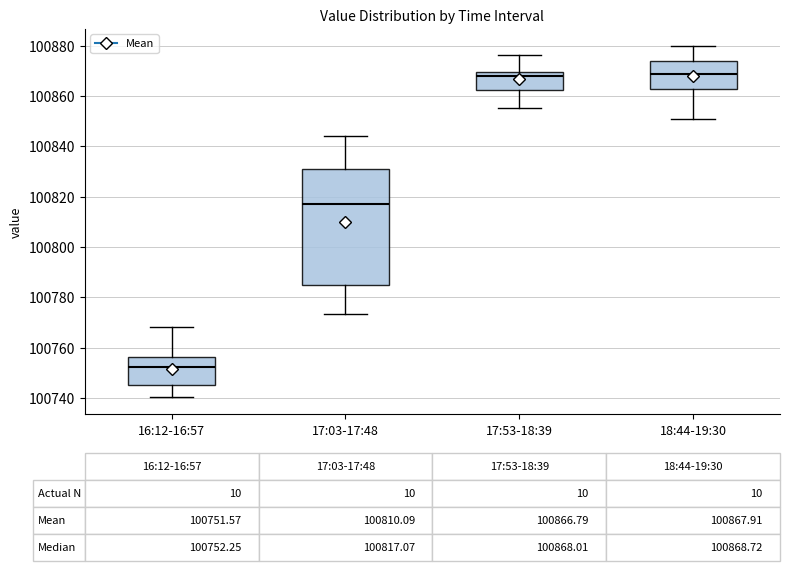

Which box is the tallest, from its lower edge to its upper edge?

17:03-17:48